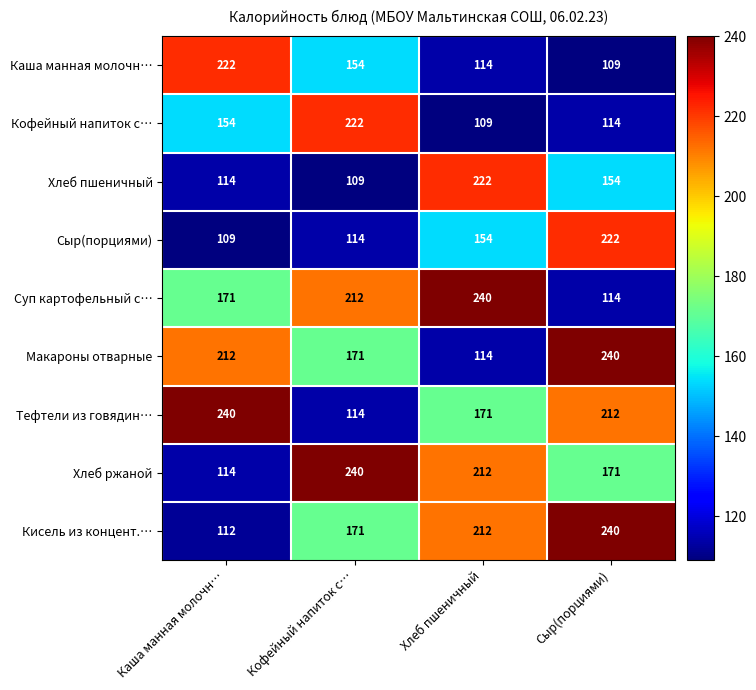

Which series has the widest spread of values?

Кисель из концент.…